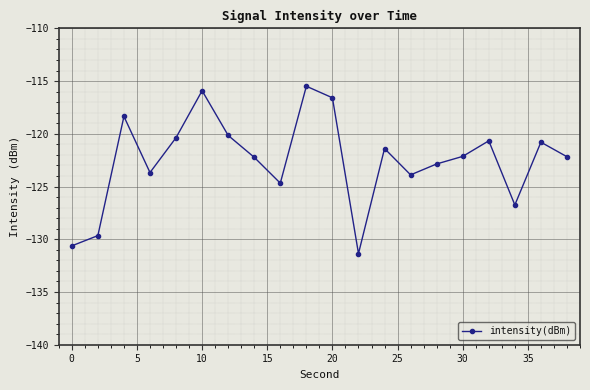

How many data points does each series have?

20